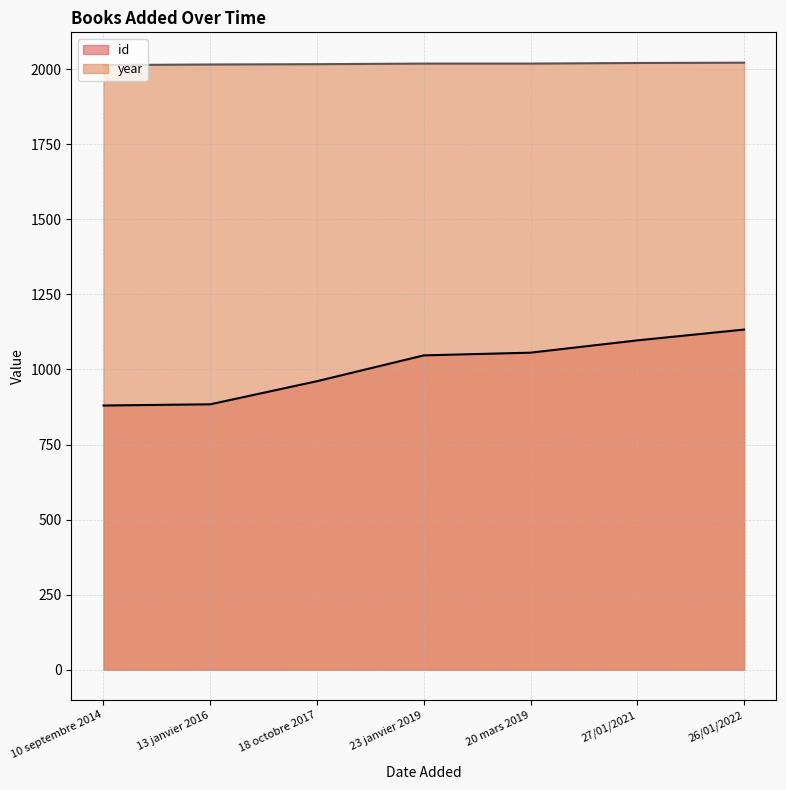

Which series changed the most between 10 septembre 2014 and 26/01/2022?

id